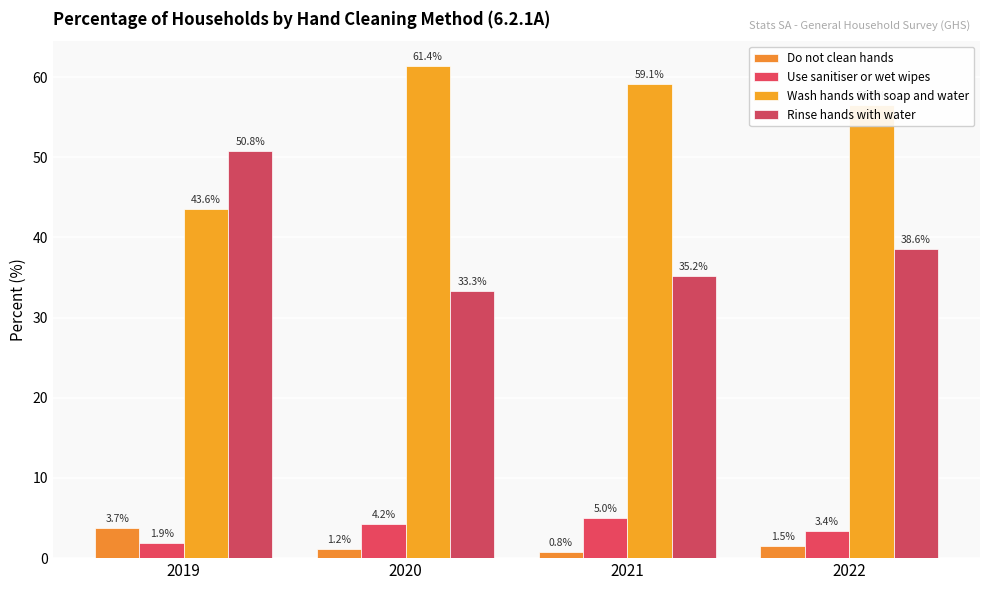

List the series in order of their peak value, highest first.

Wash hands with soap and water, Rinse hands with water, Use sanitiser or wet wipes, Do not clean hands